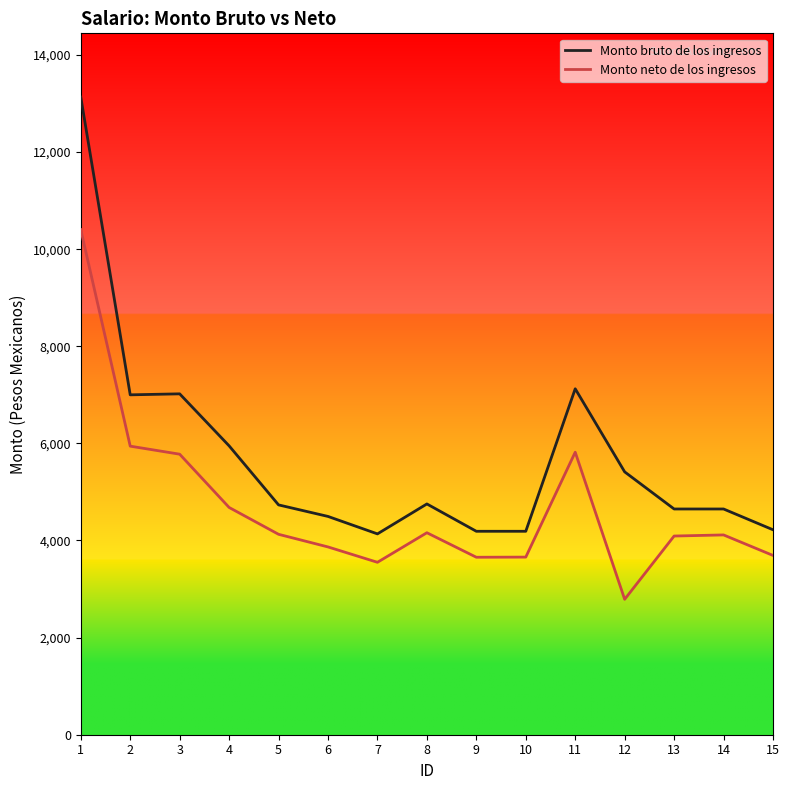

Where is the first local maximum for Monto neto de los ingresos?

8